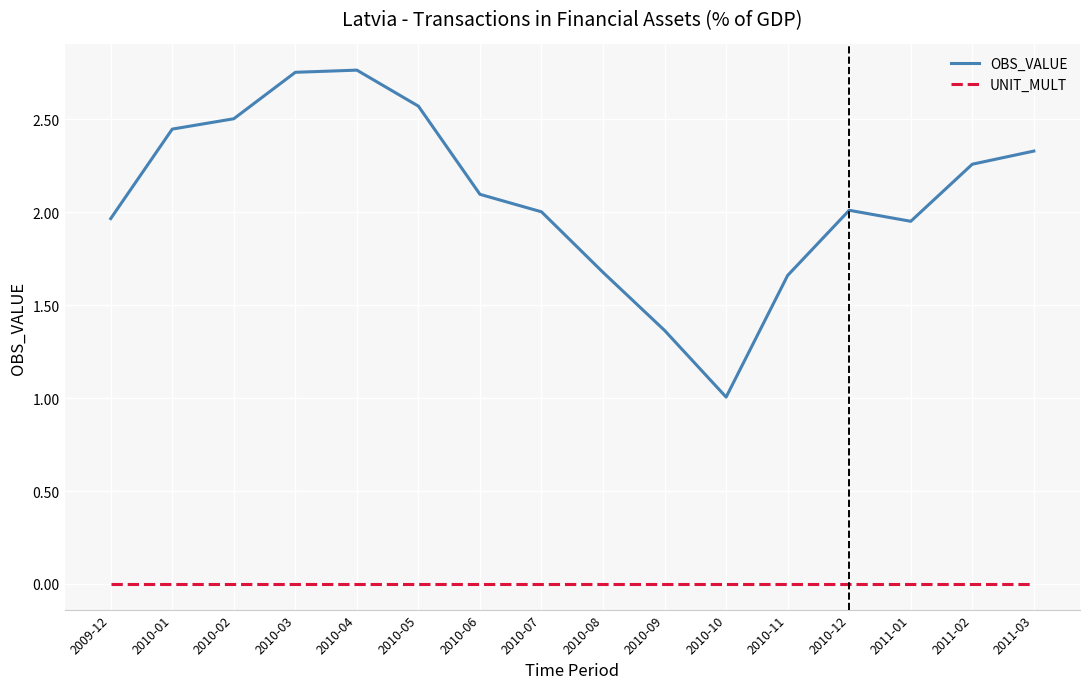

True or false: OBS_VALUE and UNIT_MULT intersect in this chart.

False